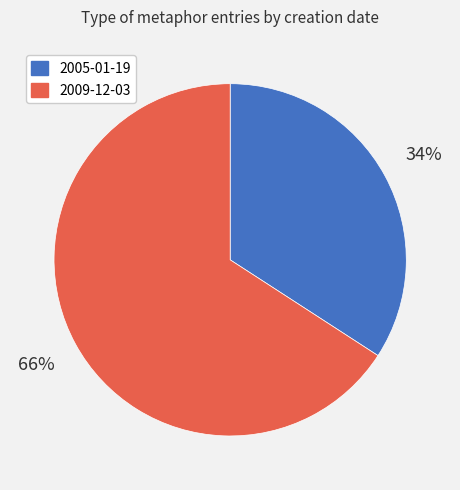

How many slices are in this pie chart?

2